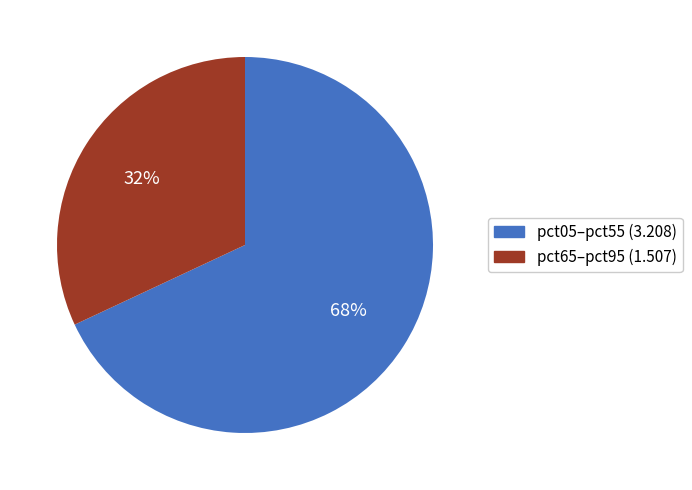

Is there a majority slice in this chart?

Yes